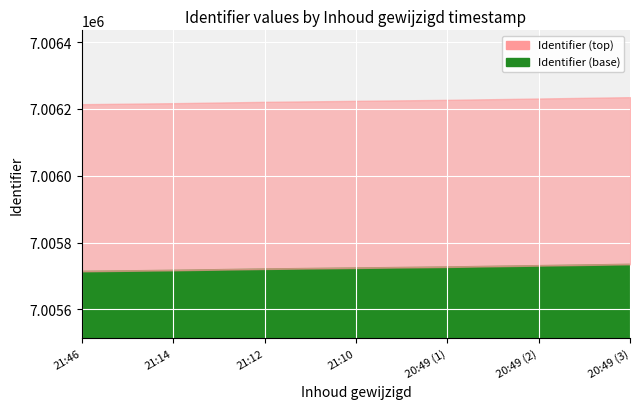

What is the difference between the Identifier values at 21:12 and 21:14?

4